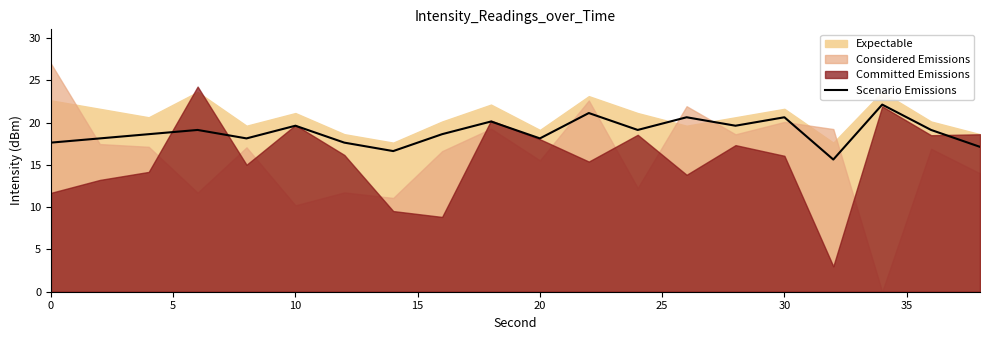

What is the difference between the maximum and minimum values?

6.5